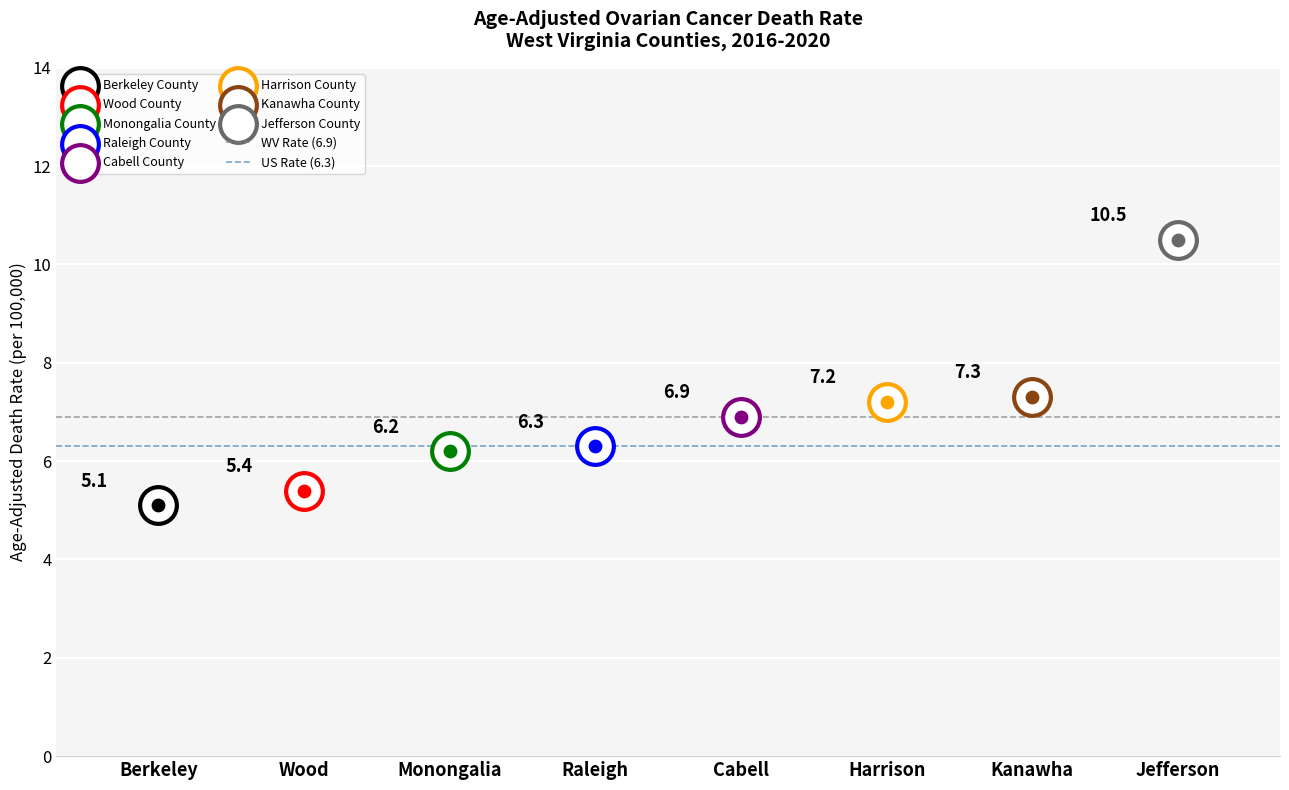

Which series has the largest total across all categories?

WV Rate (6.9)